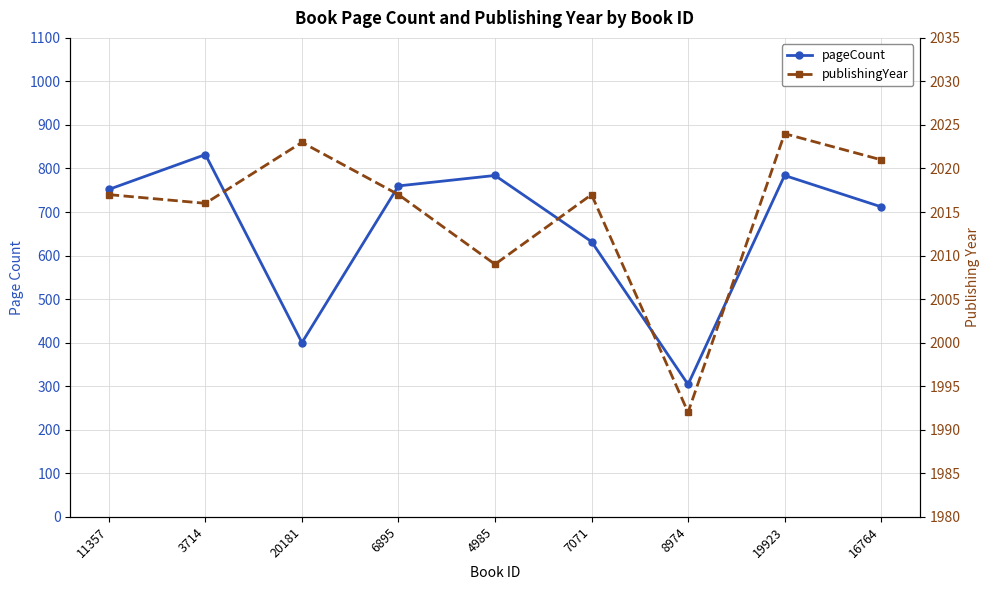

Reading left to right, what are all the values shown in this chart?

pageCount: 11357=752	3714=832	20181=400	6895=760	4985=784	7071=632	8974=304	19923=784	16764=712
publishingYear: 11357=2017	3714=2016	20181=2023	6895=2017	4985=2009	7071=2017	8974=1992	19923=2024	16764=2021